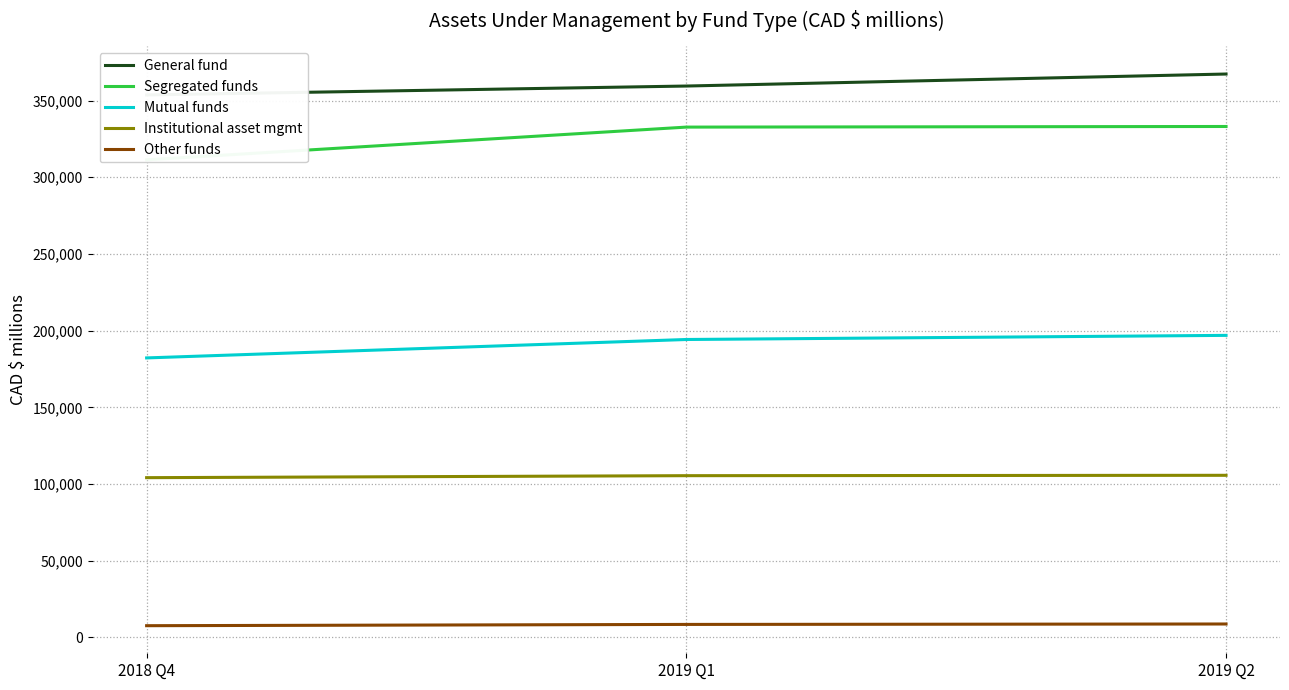

How many series are shown in this chart?

5